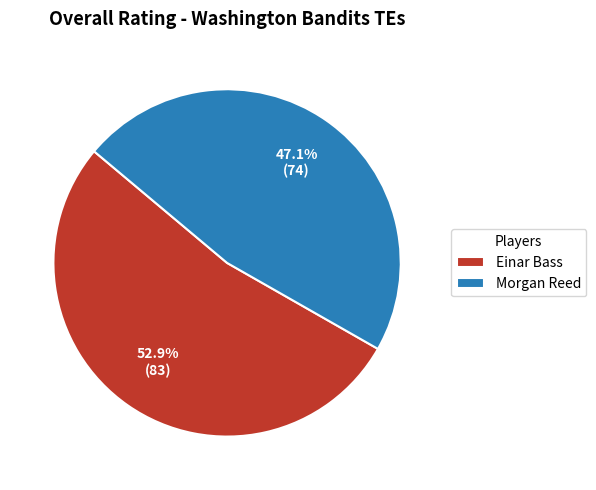

Which slice is the largest?

Einar Bass